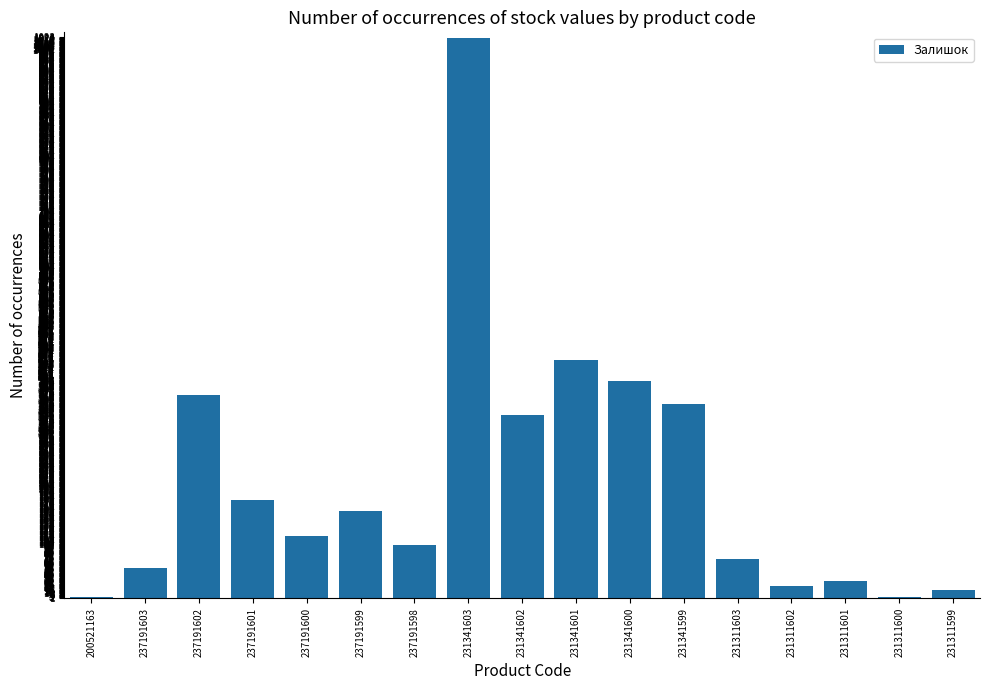

Between 237191599 and 231311603, which is larger?

237191599